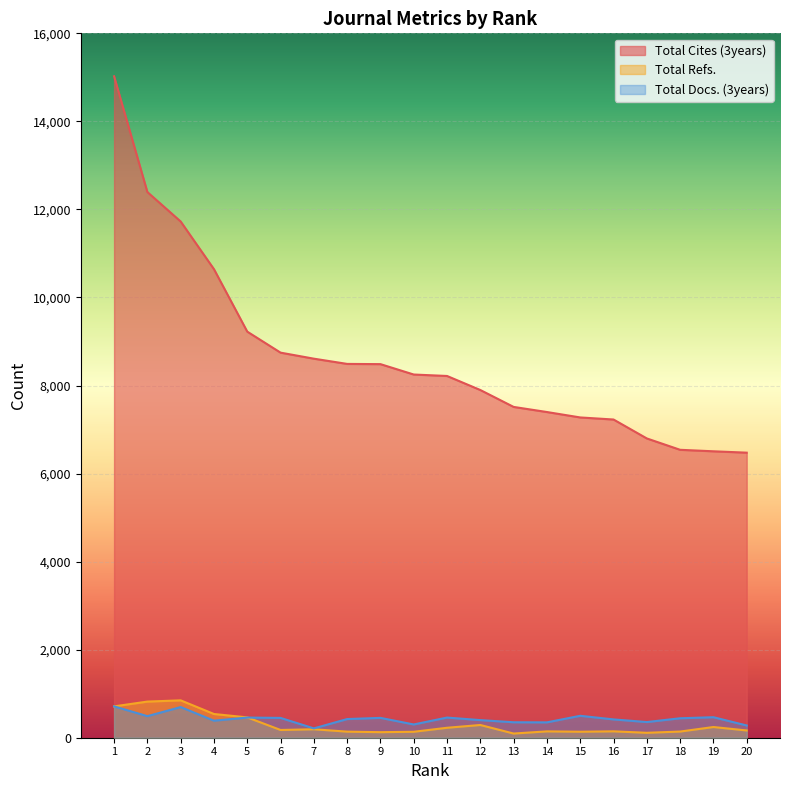

At how many categories does at least one series exceed 4977?

20